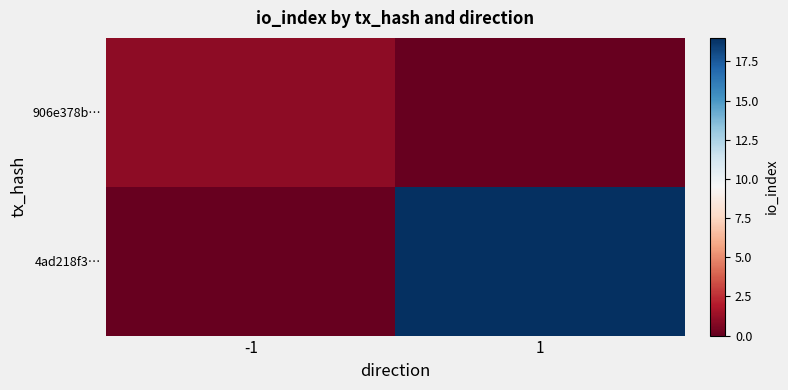

Rank the series at -1 from lowest to highest value.

4ad218f3…, 906e378b…